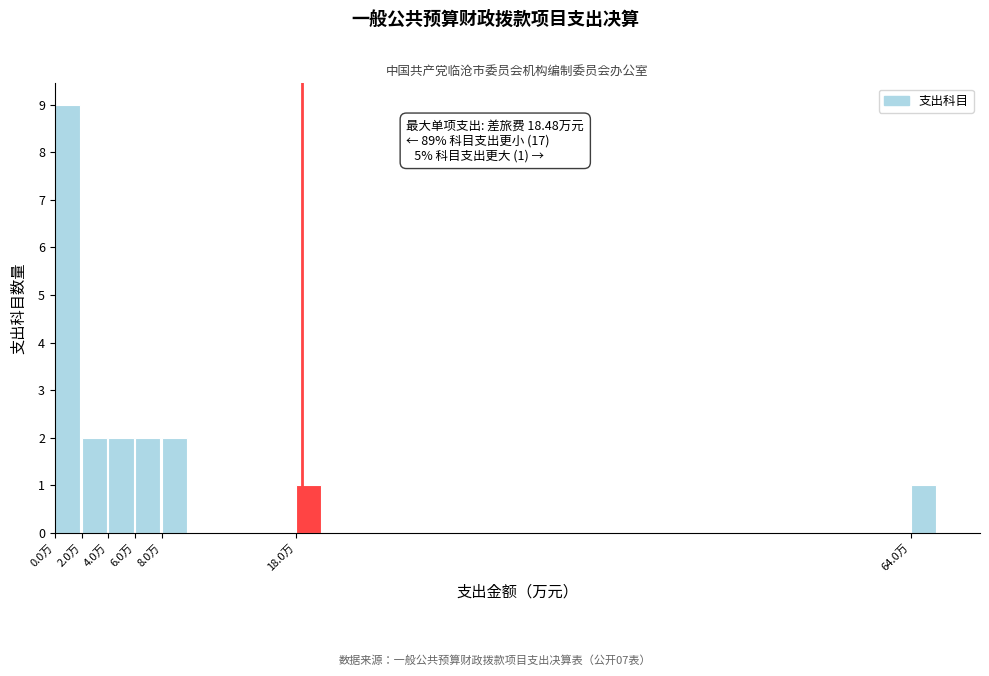

Over which range of the x-axis is the bar tallest?

0 to 2